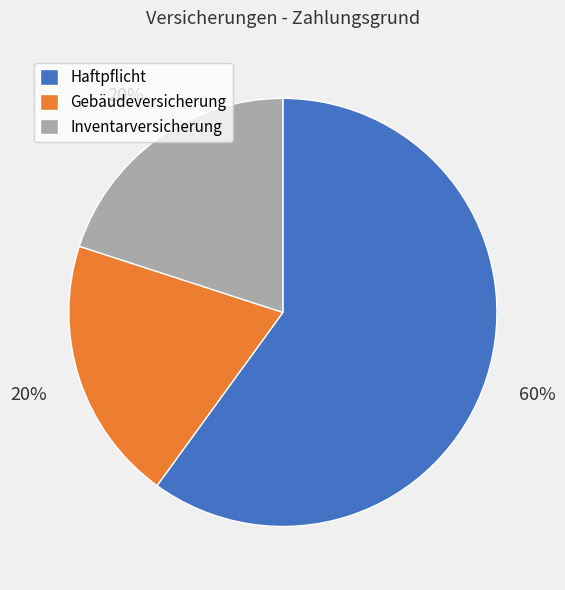

To the nearest percent, what portion does Haftpflicht represent?

60%